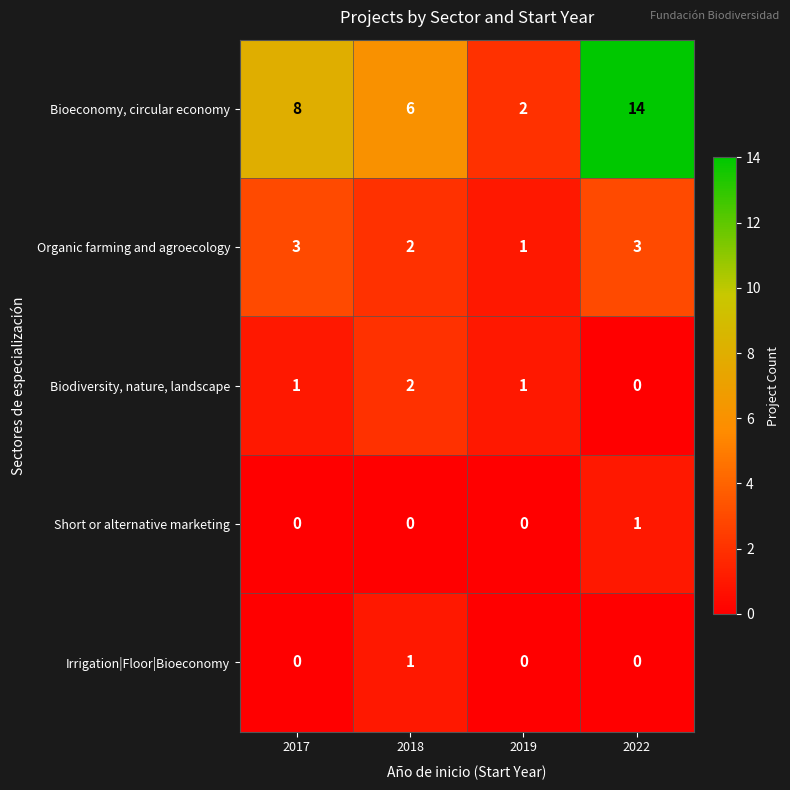

Reading right to left, list all the values displayed in this chart.

Bioeconomy, circular economy: 14	2	6	8
Organic farming and agroecology: 3	1	2	3
Biodiversity, nature, landscape: 0	1	2	1
Short or alternative marketing: 1	0	0	0
Irrigation|Floor|Bioeconomy: 0	0	1	0